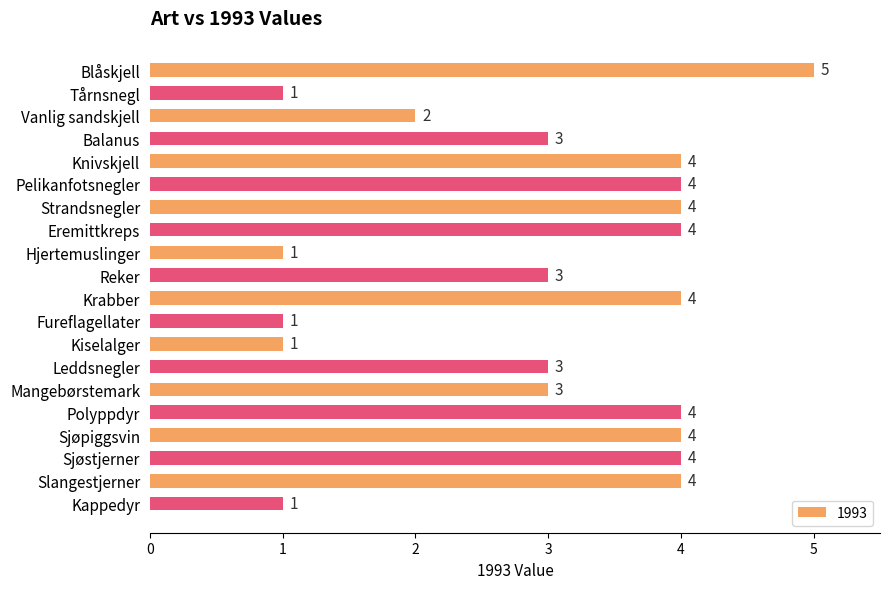

What is the label of the 19th bar from the top?

Slangestjerner